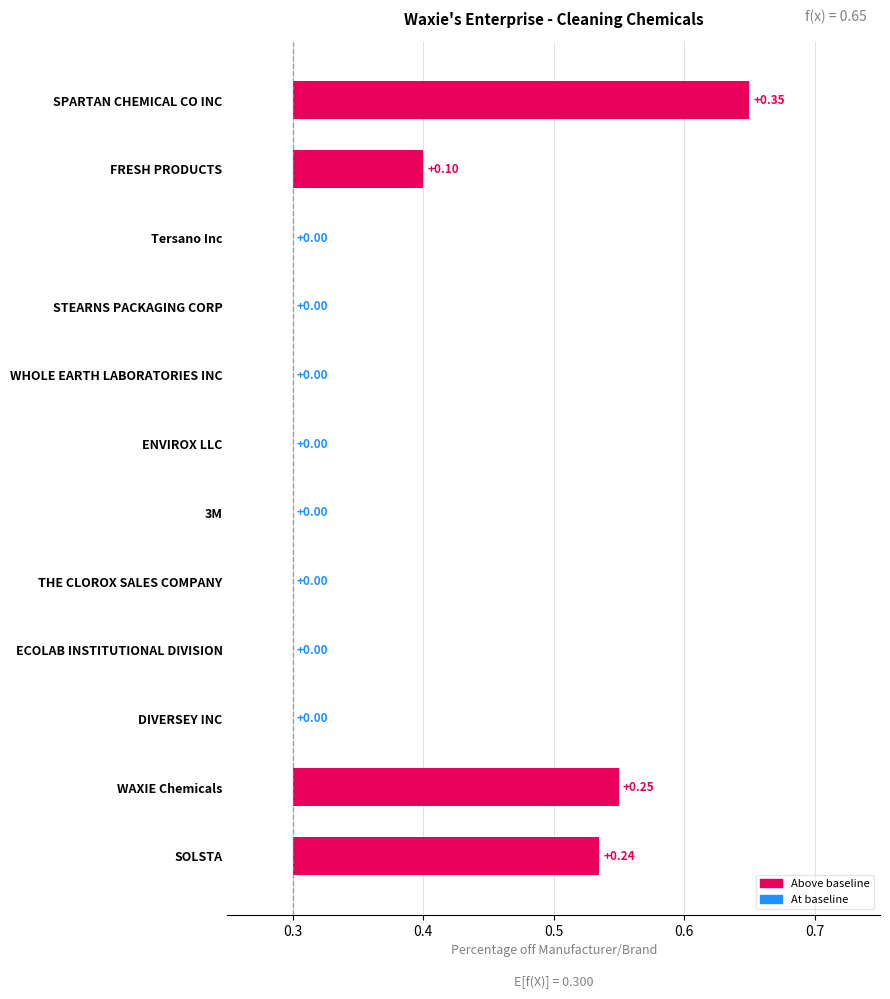

The chart shows a value of 0.2 at ECOLAB INSTITUTIONAL DIVISION. True or false?

False